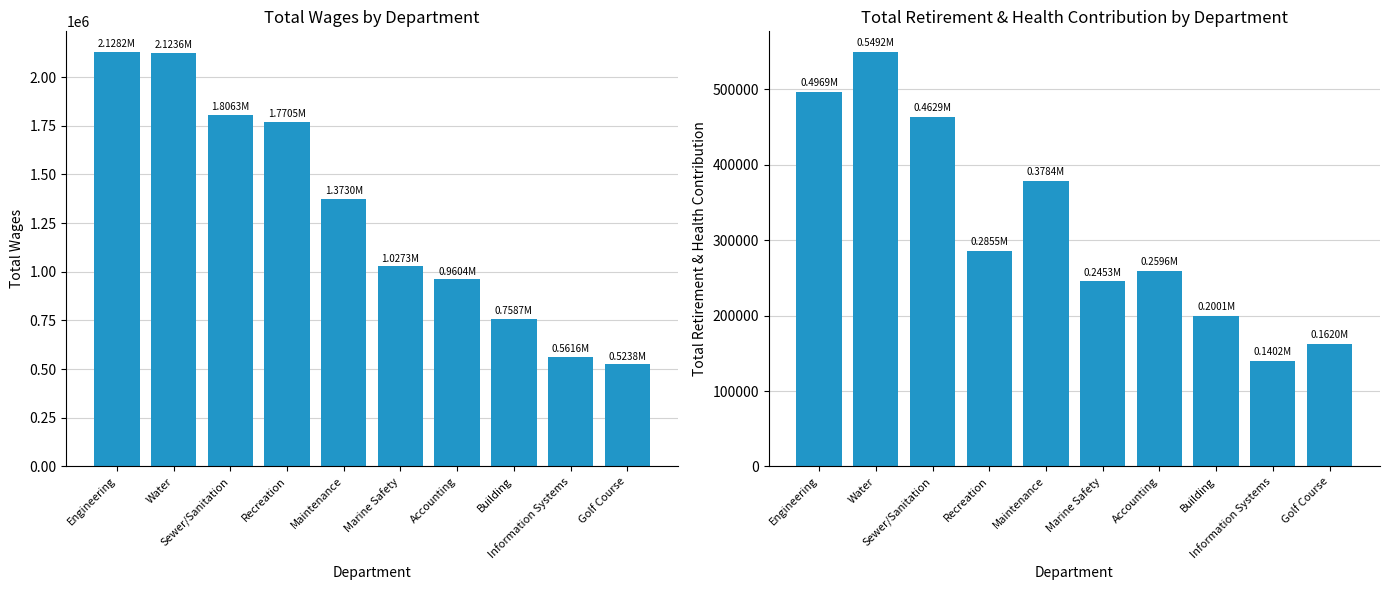

Reading right to left, list all the values displayed in this chart.

Total Wages: Golf Course=523830	Information Systems=561575	Building=758726	Accounting=960424	Marine Safety=1027264	Maintenance=1372970	Recreation=1770549	Sewer/Sanitation=1806252	Water=2123554	Engineering=2128170
Total Retirement & Health Contribution: Golf Course=162016	Information Systems=140179	Building=200066	Accounting=259551	Marine Safety=245302	Maintenance=378436	Recreation=285538	Sewer/Sanitation=462862	Water=549244	Engineering=496877